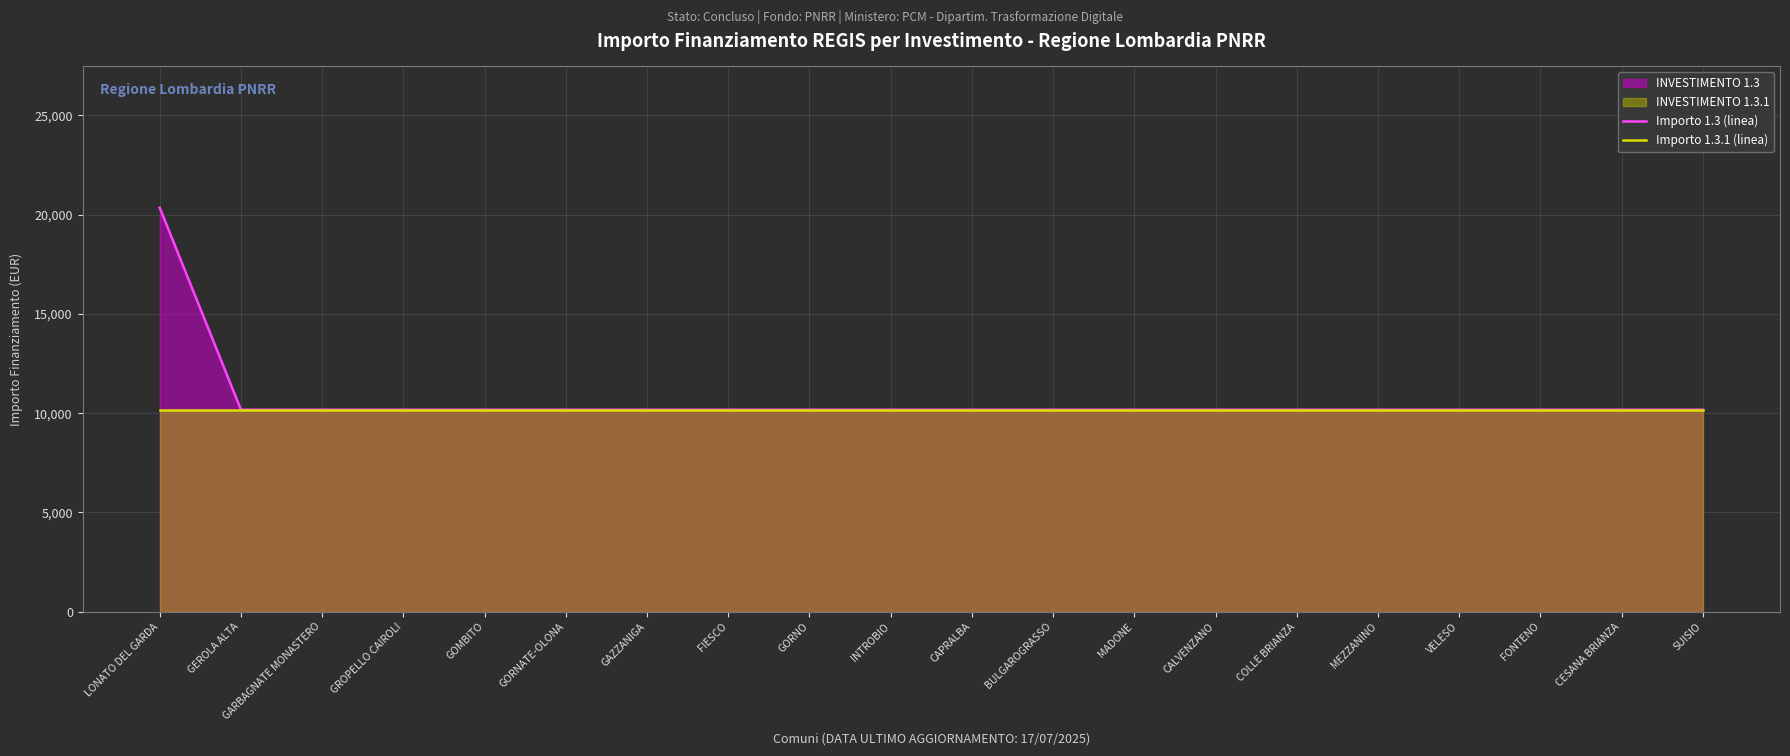

How many lines are shown in the chart?

2